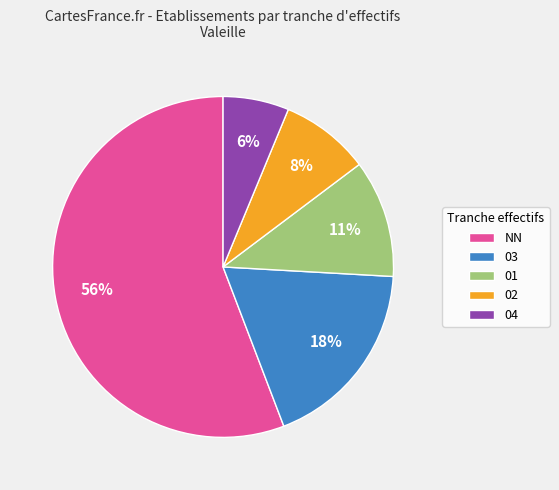

Between 01 and 03, which is larger?

03